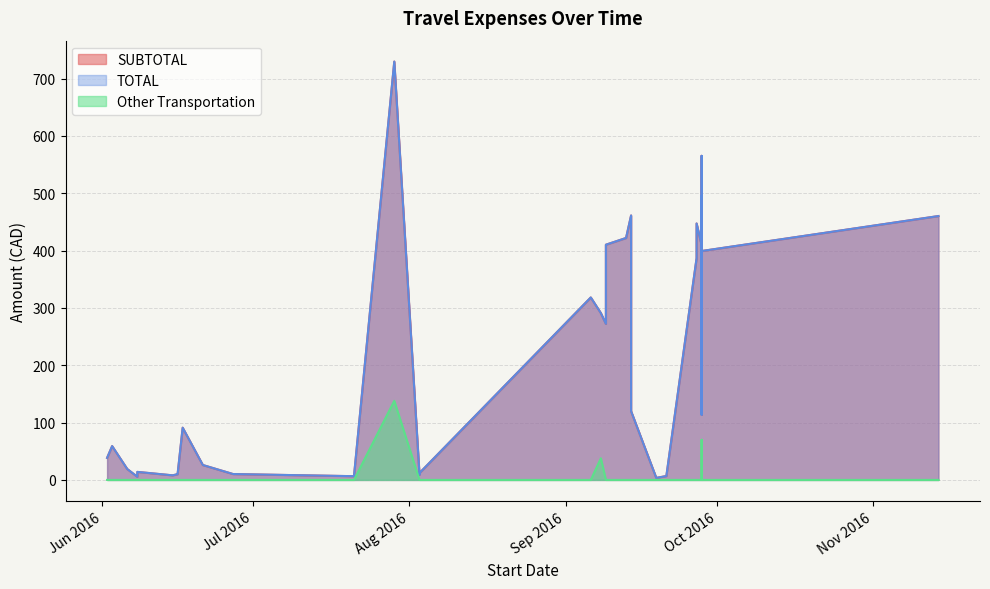

Rank the series by their maximum value, from highest to lowest.

SUBTOTAL, TOTAL, Other Transportation